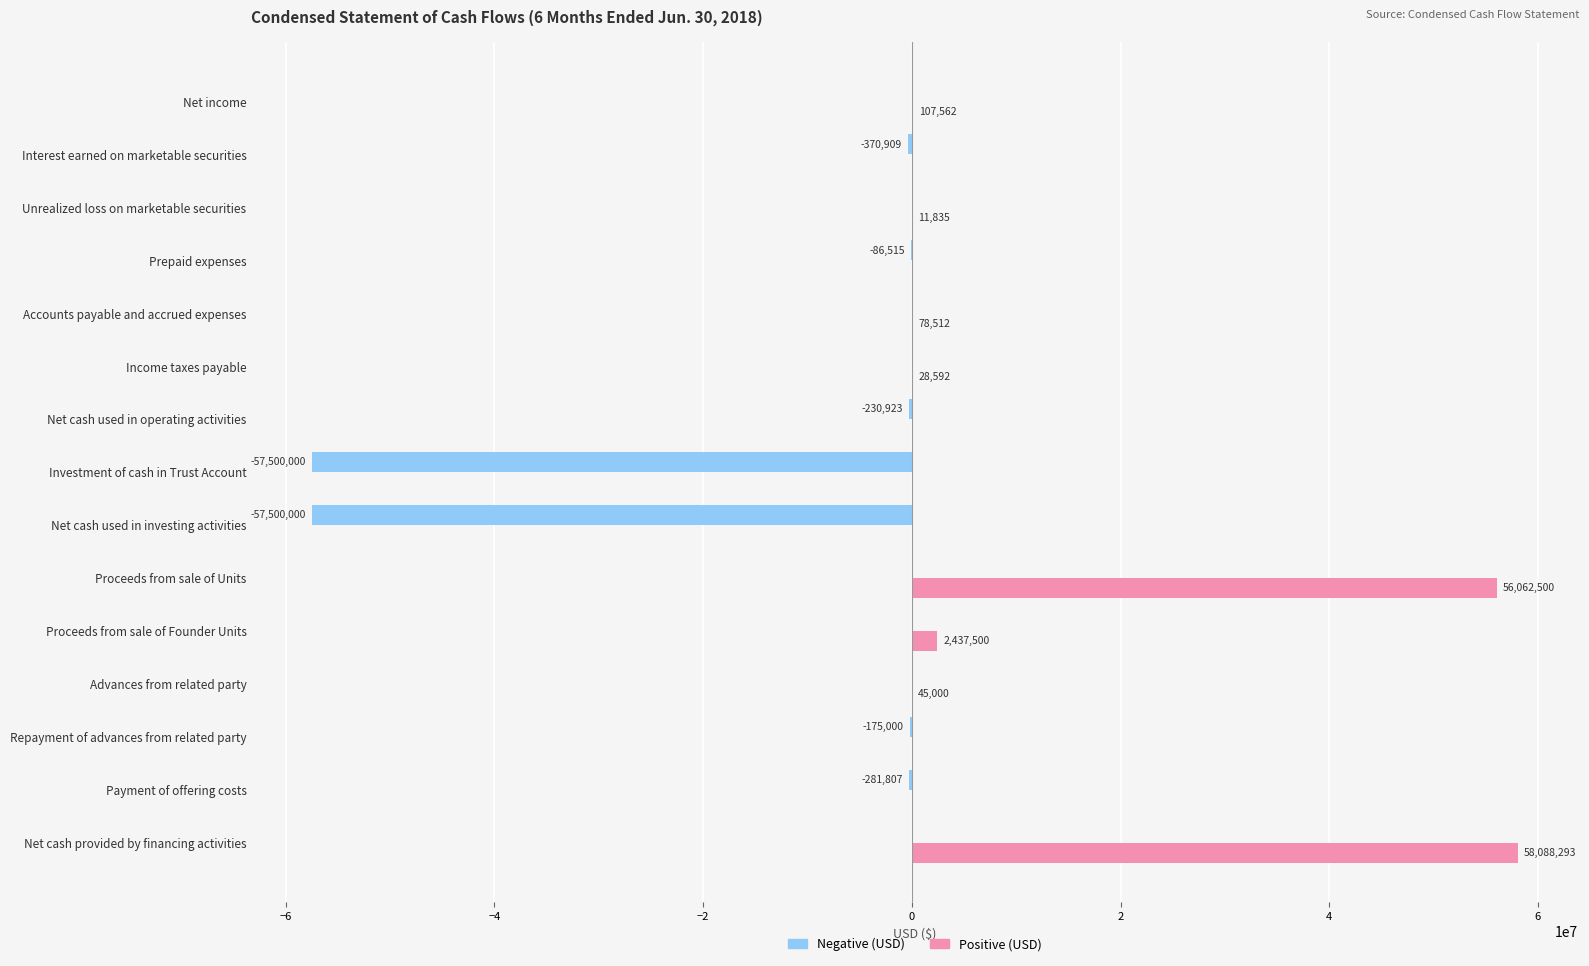

True or false: Positive (USD) has a value of 0 at Prepaid expenses.

True